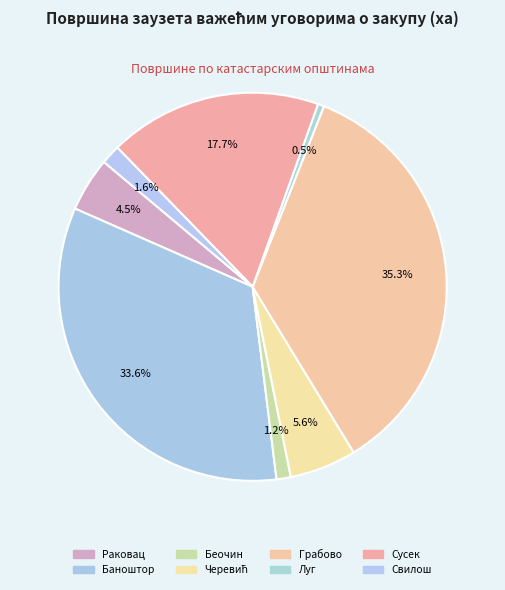

How many segments does this pie chart have?

8